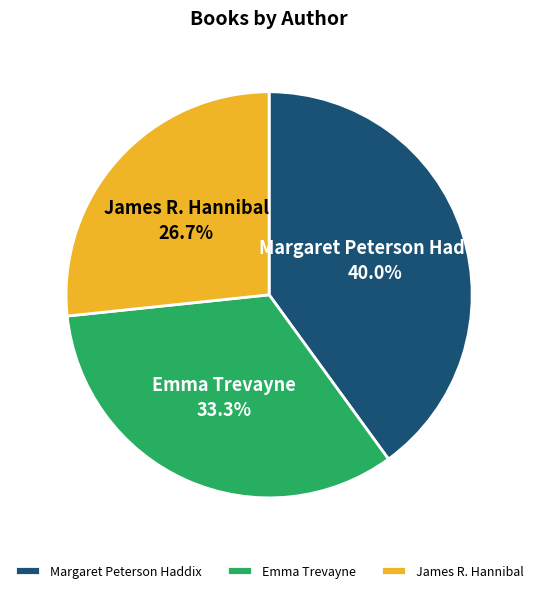

How many segments does this pie chart have?

3